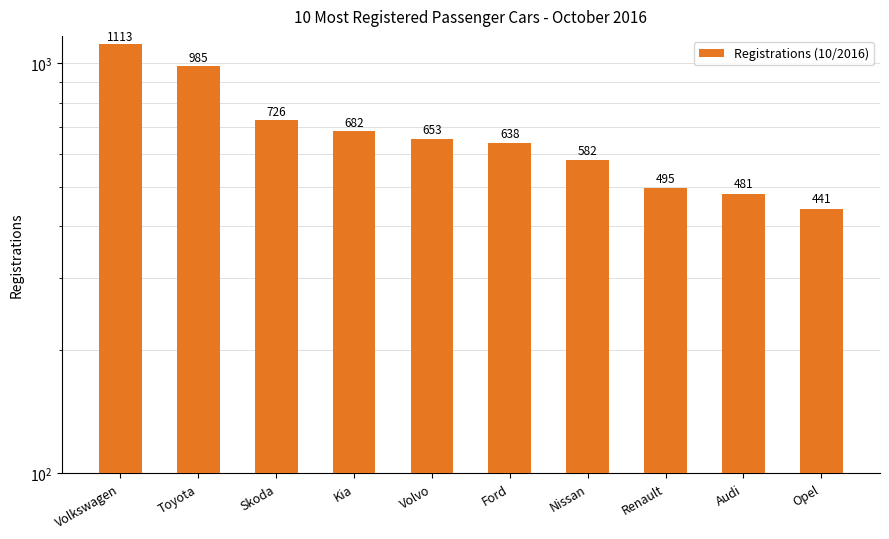

Where is the data nearest to the value 777?

Skoda